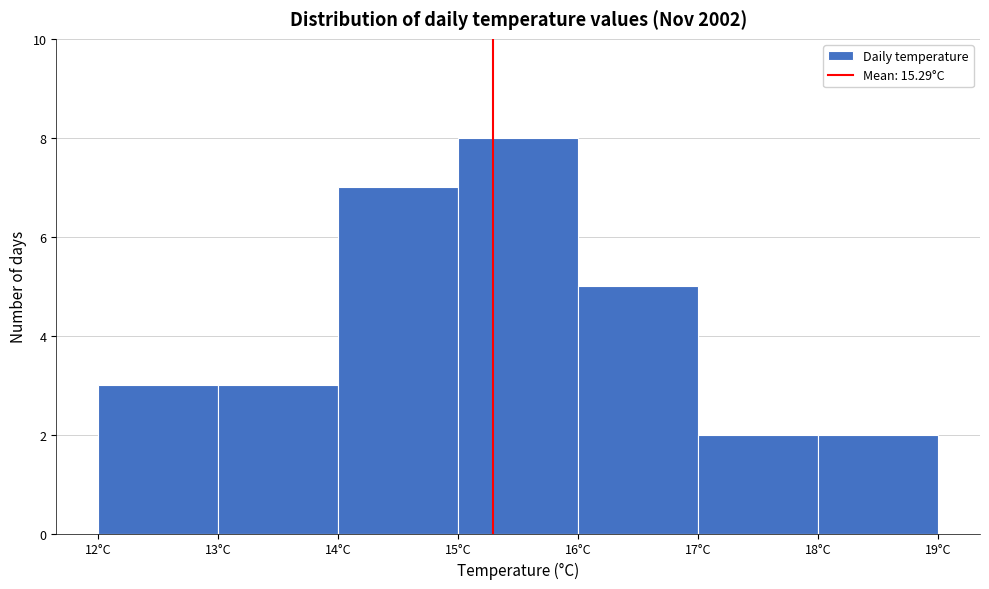

Reading left to right, list every bar in this chart as the range it spans on the x-axis followed by its height. The values are not printed on the chart, so give them approximately, as read against the axis.

12 to 13: 3
13 to 14: 3
14 to 15: 7
15 to 16: 8
16 to 17: 5
17 to 18: 2
18 to 19: 2